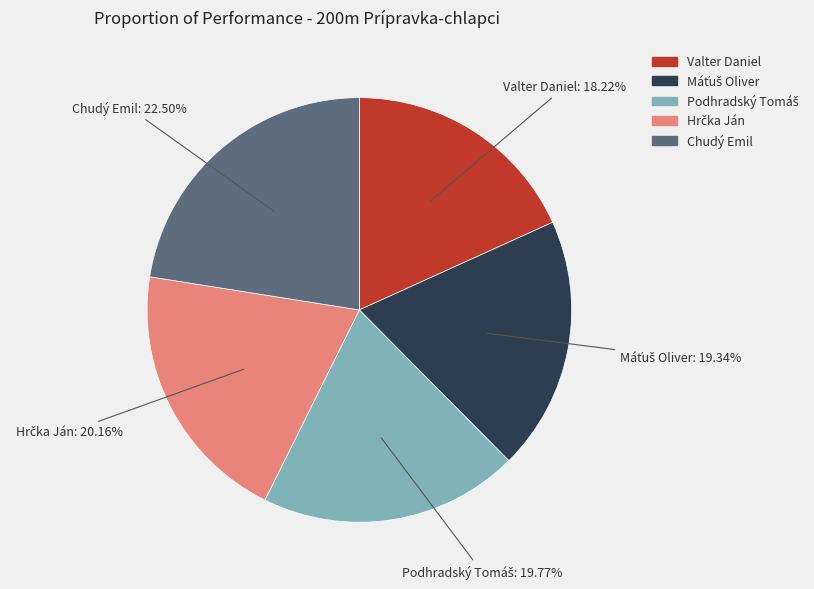

Does any single category account for the majority?

No